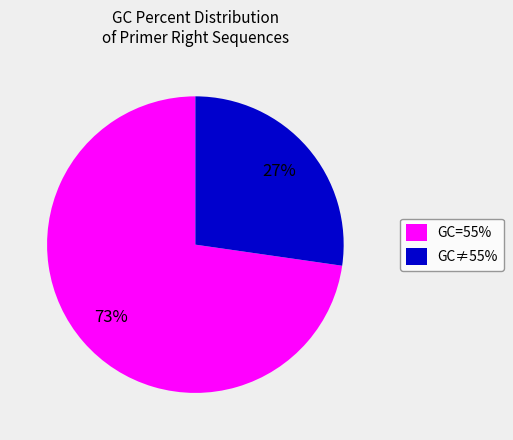

True or false: GC≠55% accounts for 27% of the total.

True